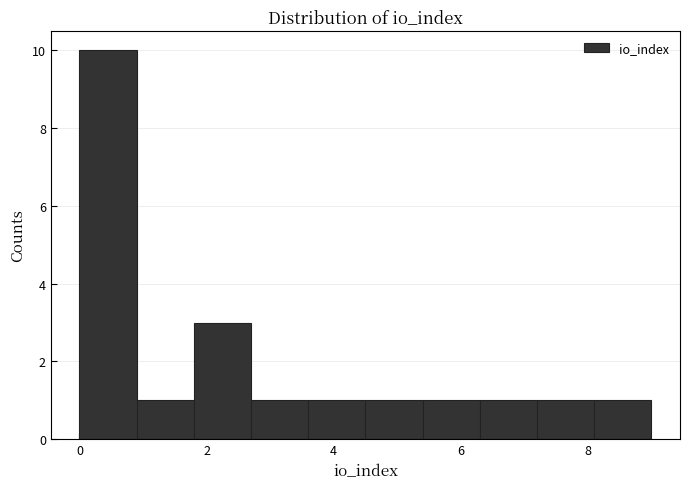

Reading left to right, list every bar in this chart as the range it spans on the x-axis followed by its height. Neither the bar edges nor the heights are printed on the chart, so give them approximately, as read against the axes.

0.0 to 0.9: 10
0.9 to 1.8: 1
1.8 to 2.7: 3
2.7 to 3.6: 1
3.6 to 4.5: 1
4.5 to 5.4: 1
5.4 to 6.3: 1
6.3 to 7.2: 1
7.2 to 8.1: 1
8.1 to 9.0: 1